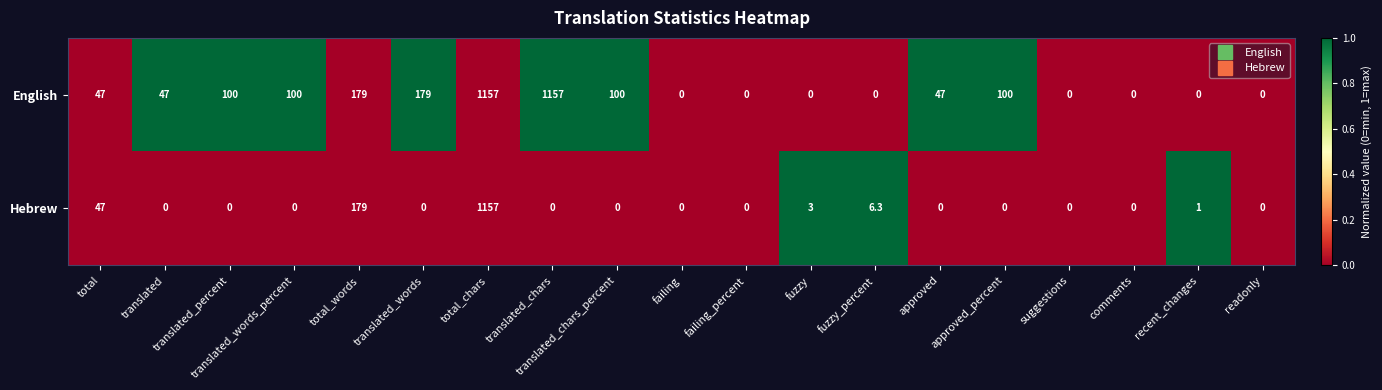

How many values in English are above zero?

11